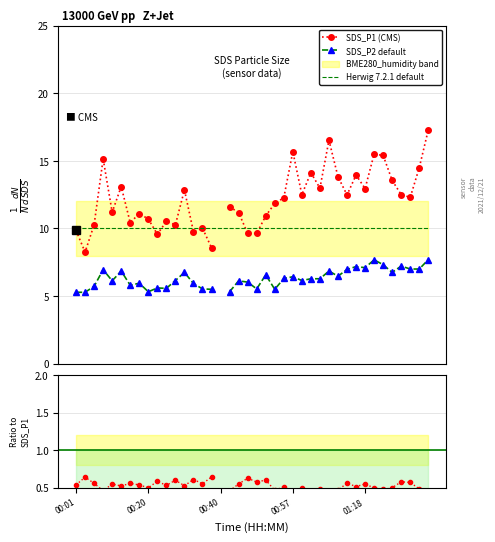

Is the value of SDS_P2 / SDS_P1 at 15 greater than the value of Herwig 7.2.1 default at 5?

No